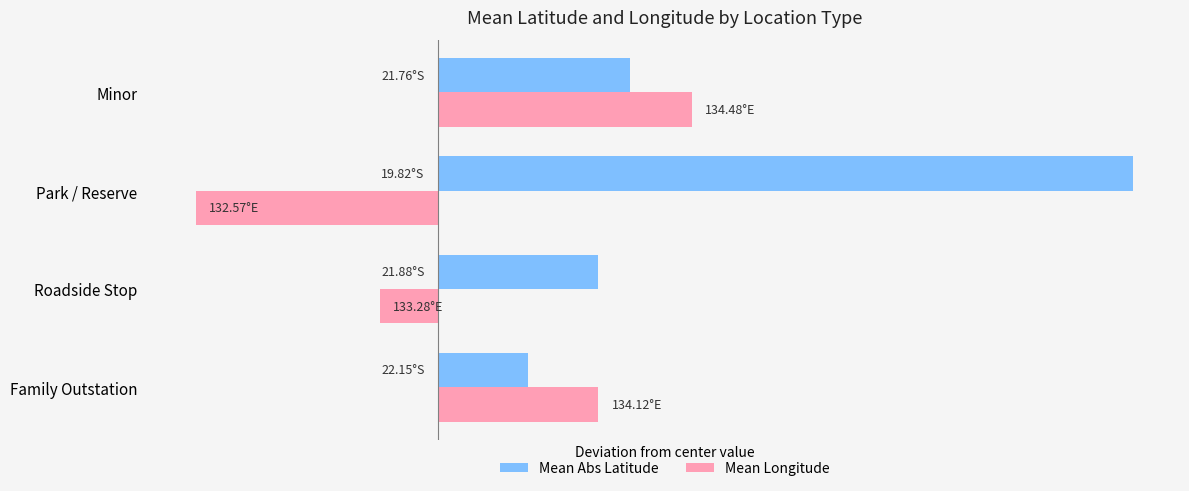

What are all the series names shown in the legend?

Mean Abs Latitude, Mean Longitude